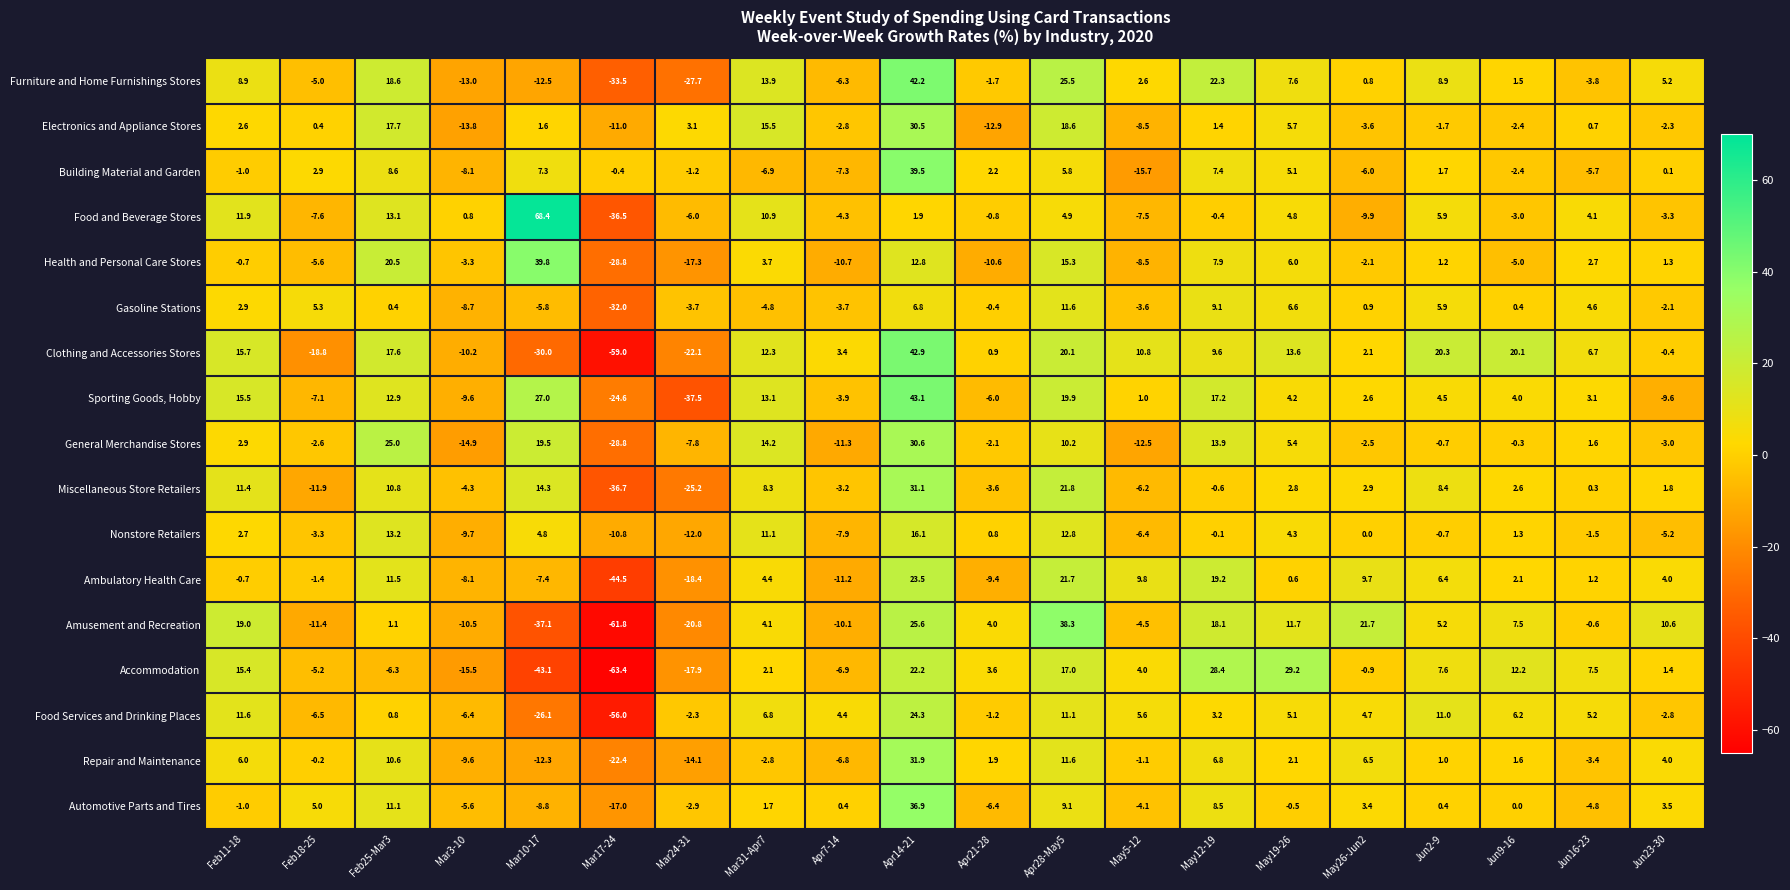

True or false: Miscellaneous Store Retailers has a value of -0.6 at May12-19.

True